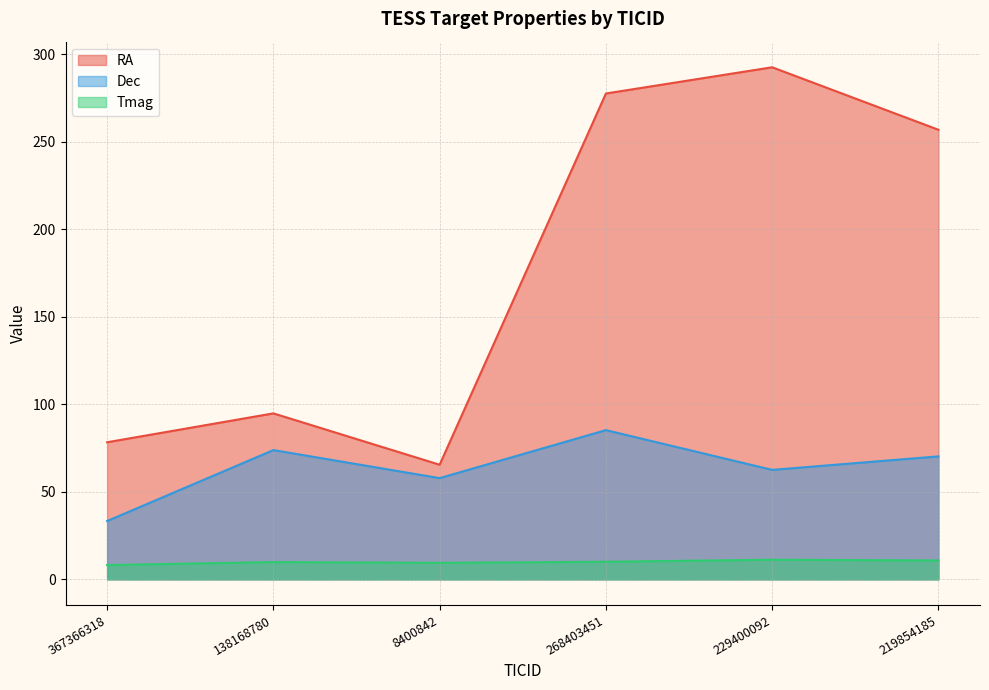

What is the label of the 4th point from the right?

8400842